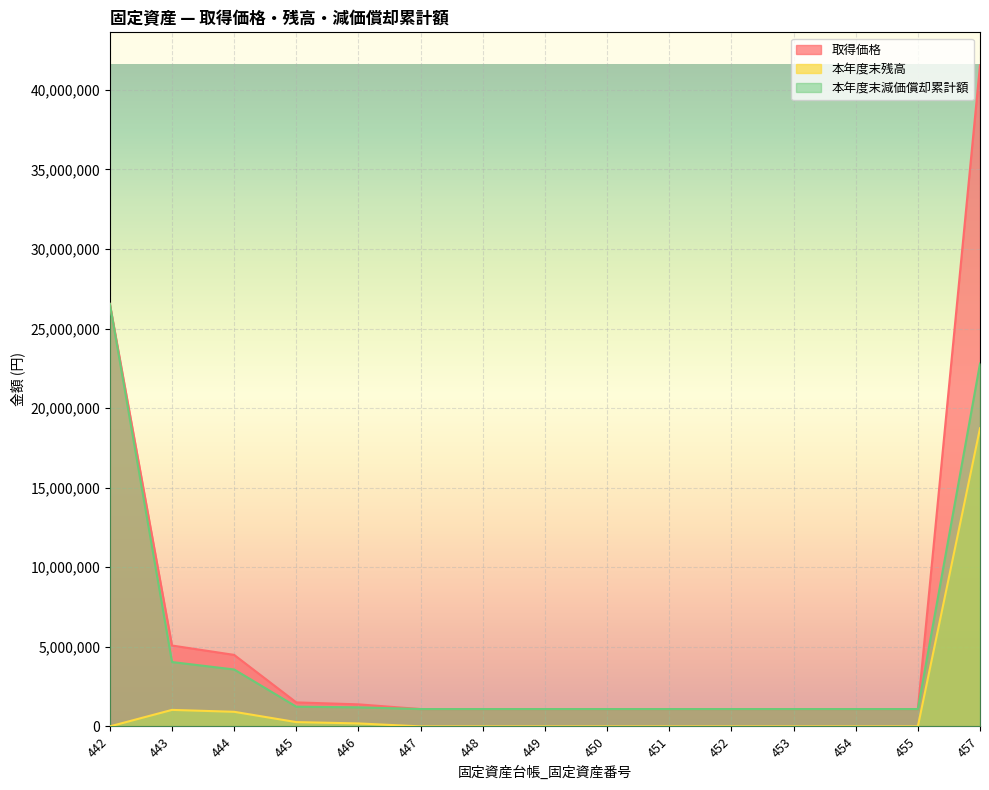

At which category does the chart reach its peak across all series?

457